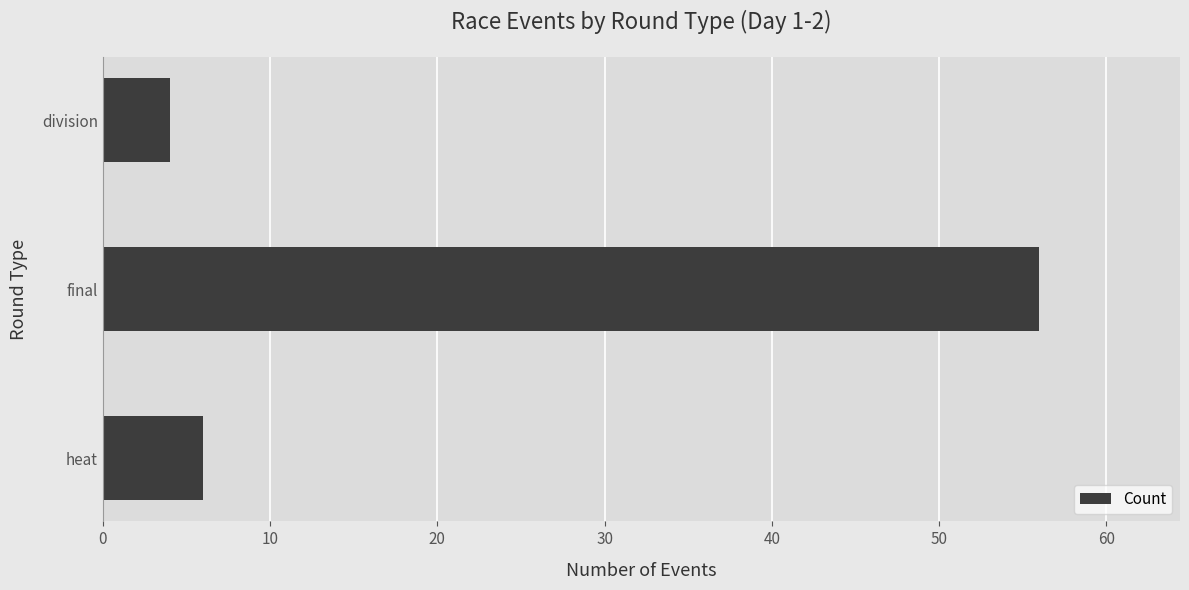

What is the sum of all values?

66